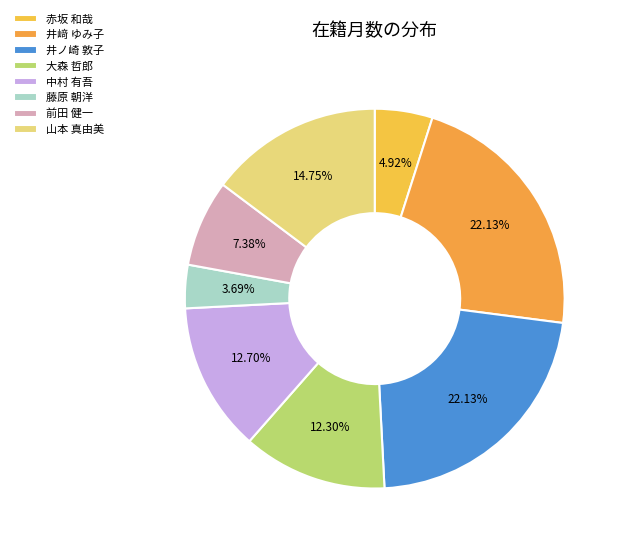

Between 山本 真由美 and 大森 哲郎, which is larger?

山本 真由美